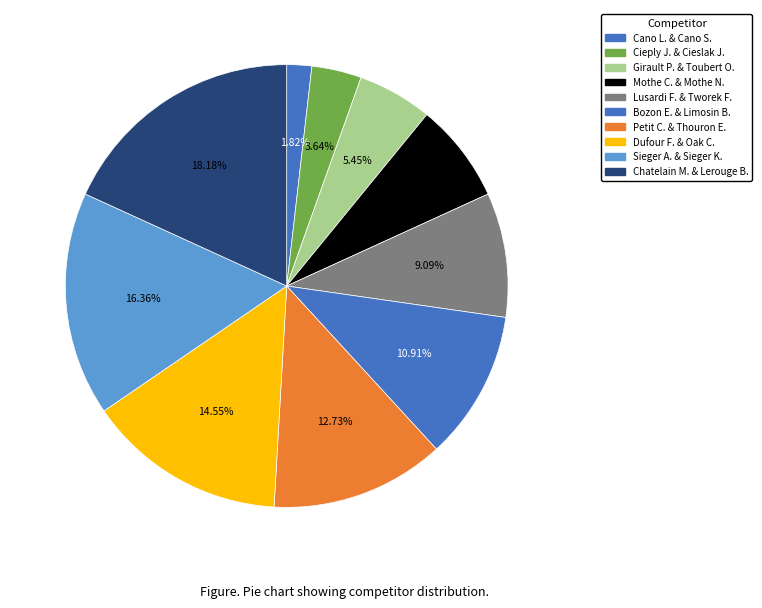

Count the number of slices in the pie.

10